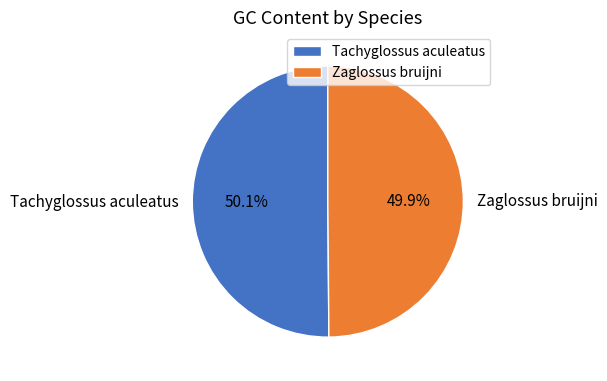

To the nearest percent, what is the combined percentage of Tachyglossus aculeatus and Zaglossus bruijni?

100%